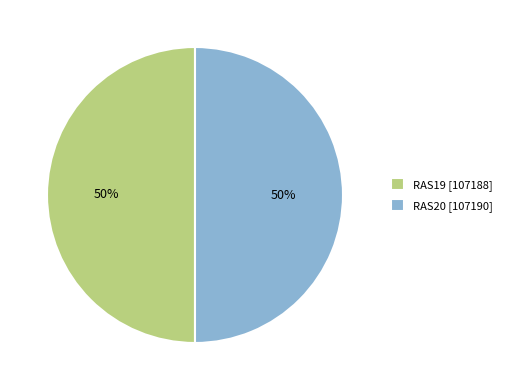

Count the number of slices in the pie.

2